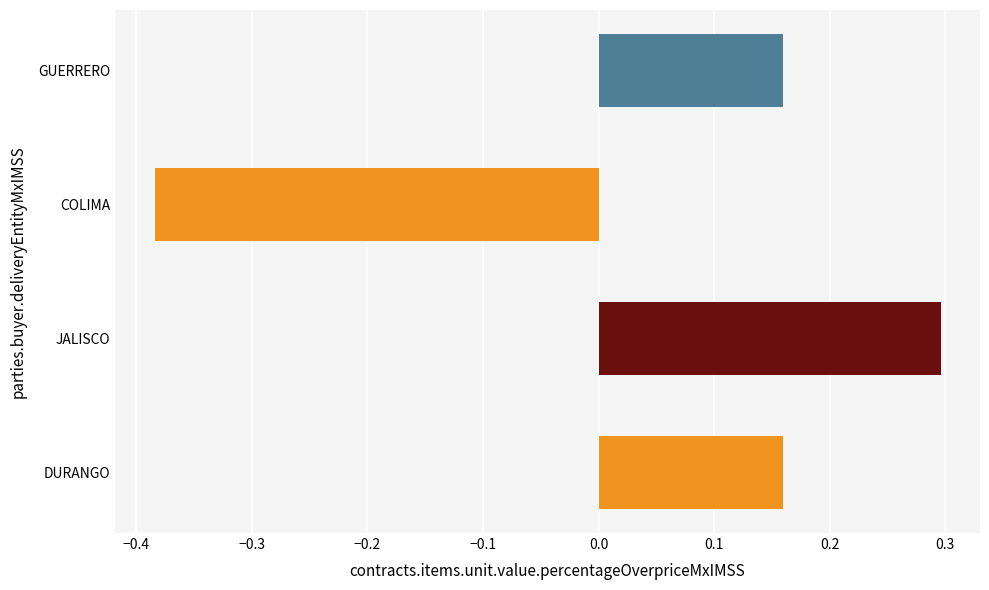

What position from the top is GUERRERO?

1